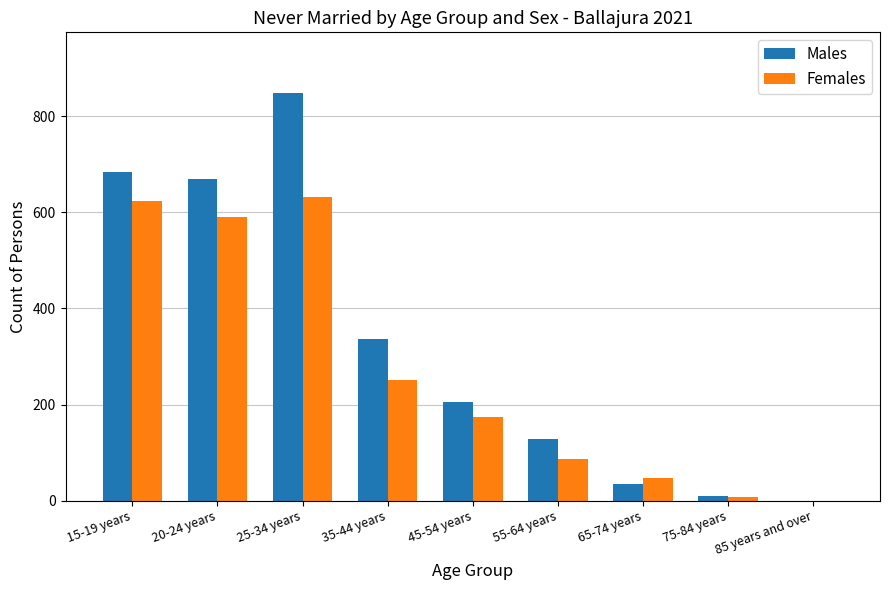

Are the bars grouped side by side (vs. stacked)?

Yes